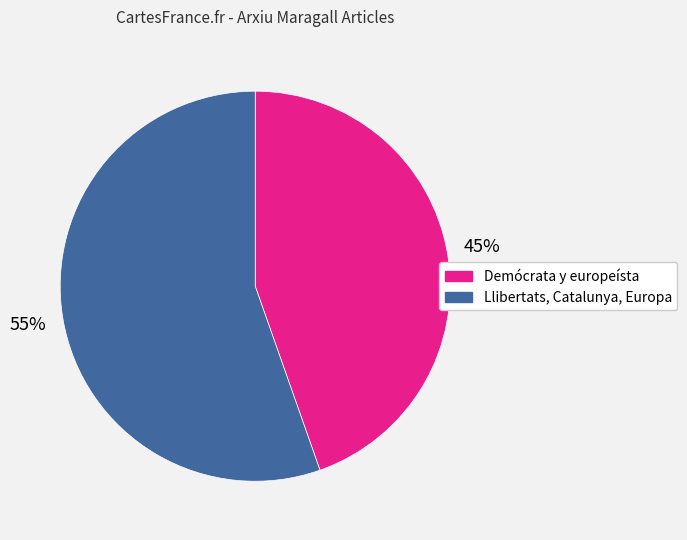

True or false: Llibertats, Catalunya, Europa accounts for 67% of the total.

False